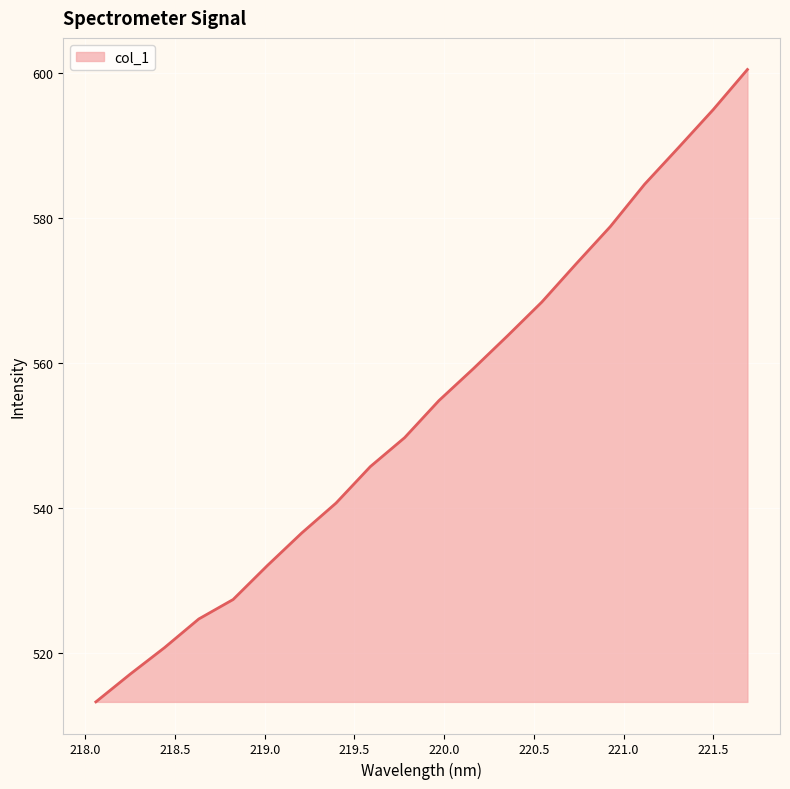

How many lines are shown in the chart?

1